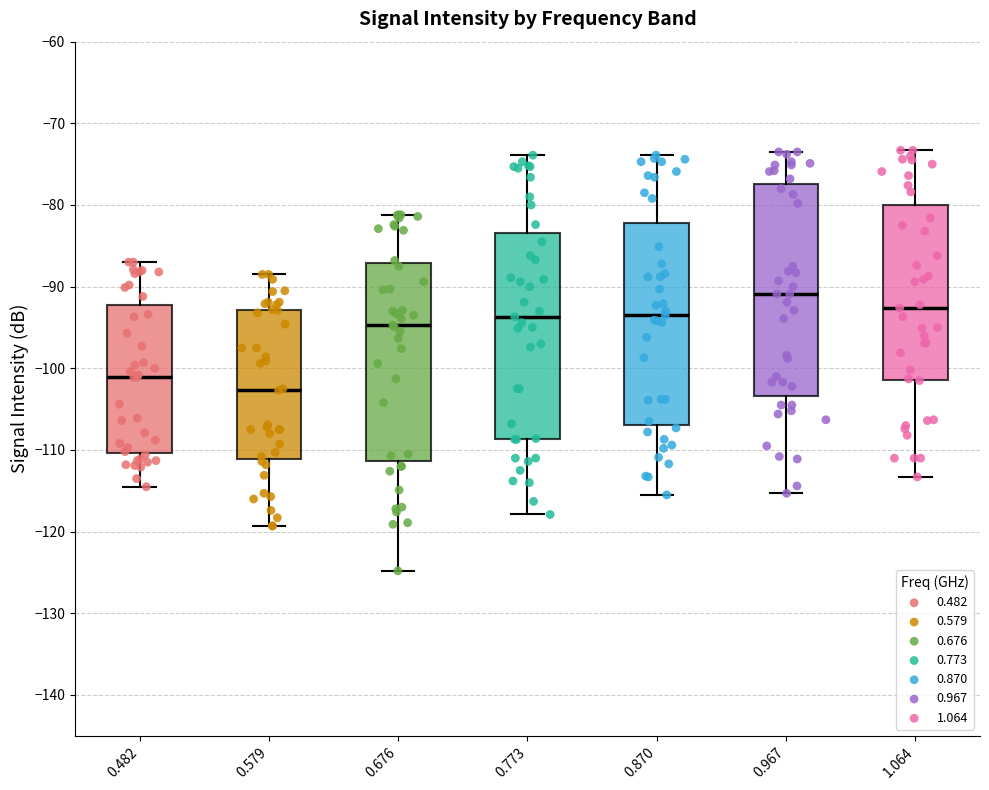

Which box has the highest median line?

0.967